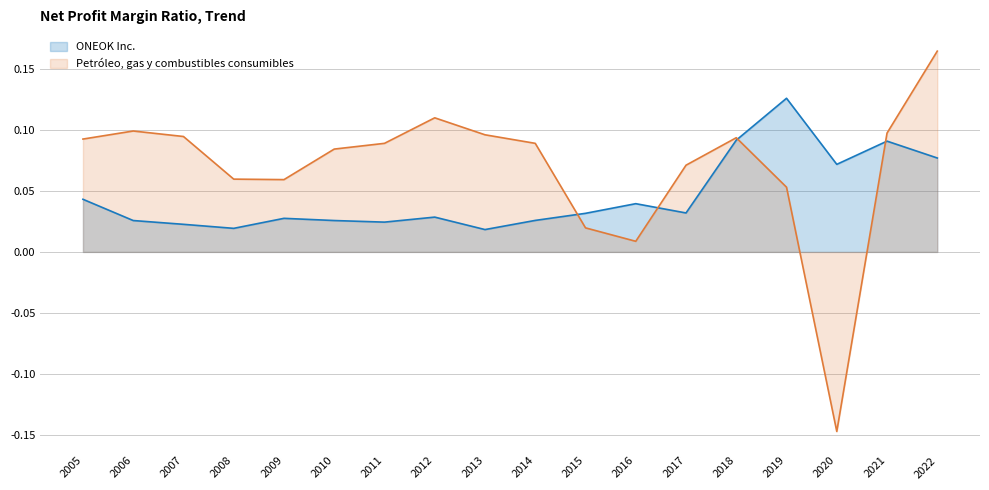

What is the maximum value shown in the chart?

0.2